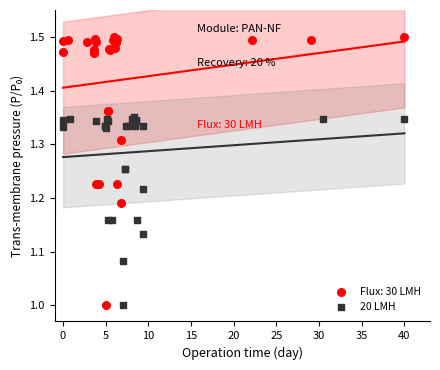

Which series has the largest Y range (max minus min)?

Flux: 30 LMH